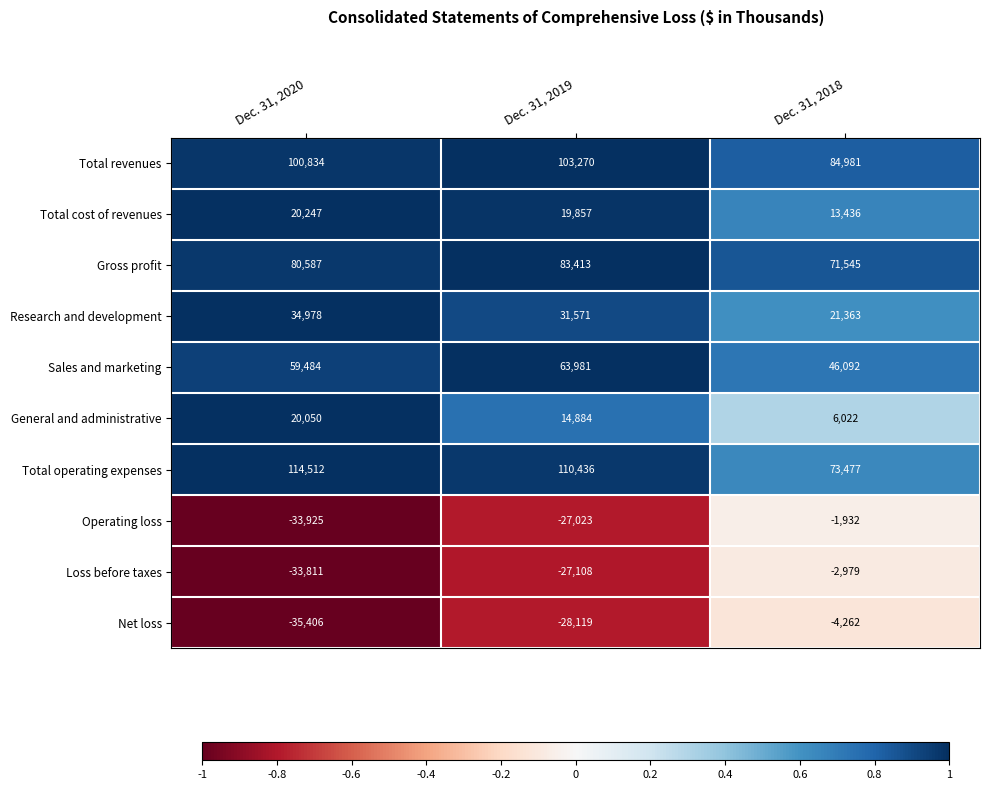

What is the spread (max minus min) of values at Dec. 31, 2019?

138555